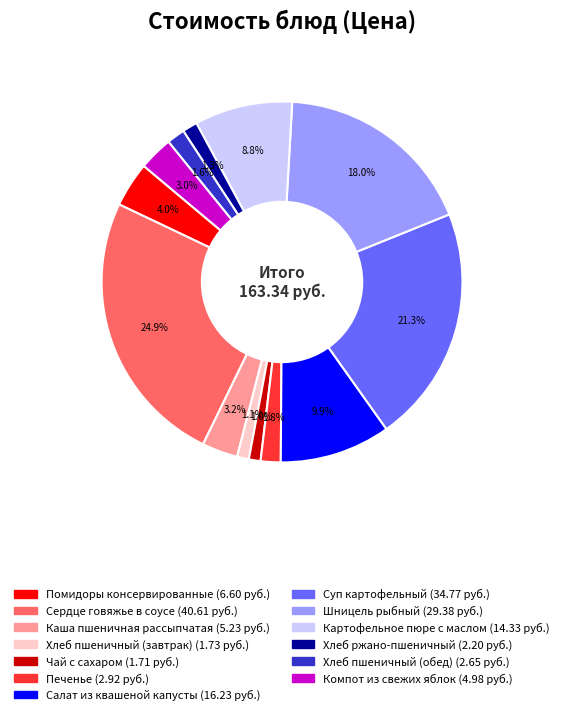

How many slices are in this pie chart?

13